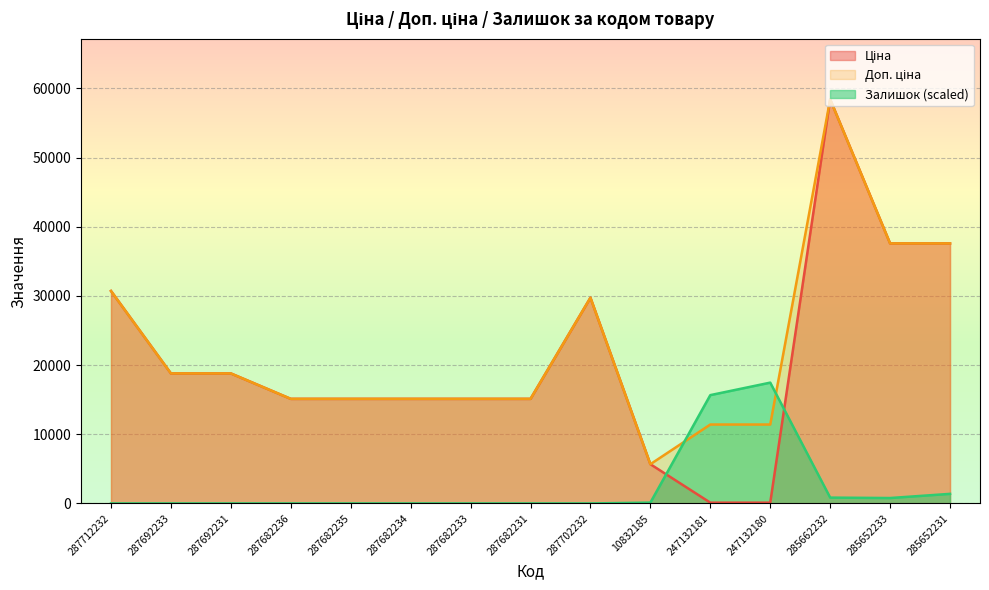

True or false: Залишок has a value of 486.9 at 285652233.

False